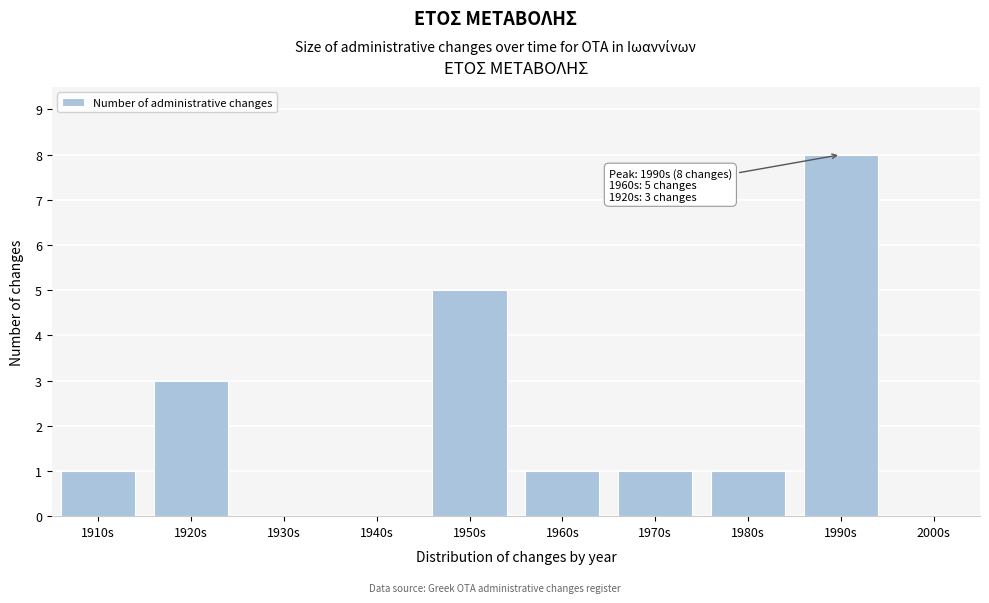

Reading left to right, list all the values displayed in this chart.

1910s=1	1920s=3	1930s=0	1940s=0	1950s=5	1960s=1	1970s=1	1980s=1	1990s=8	2000s=0